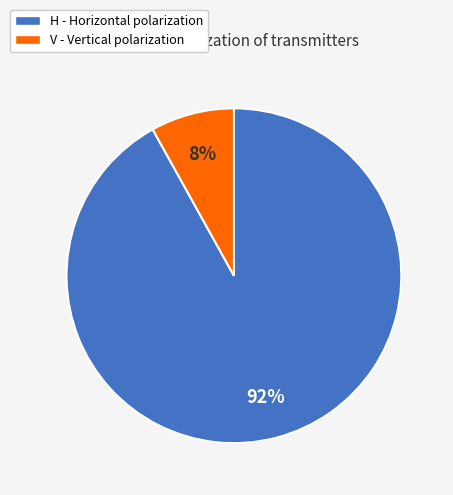

Which slice is the largest?

H